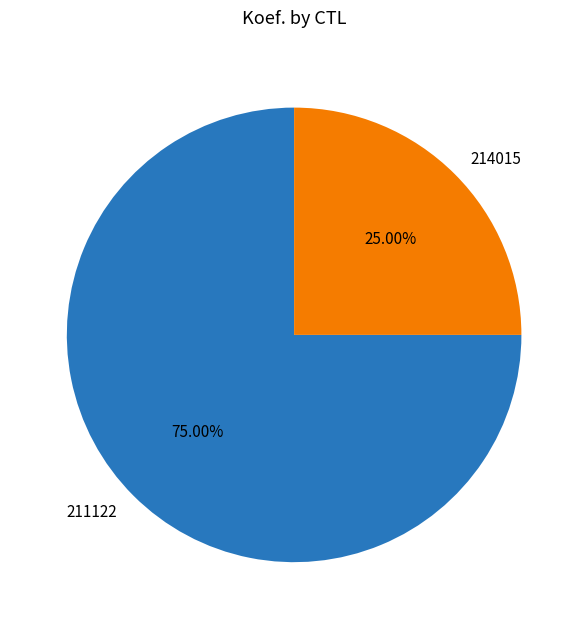

Which category has the smallest portion of the pie?

214015